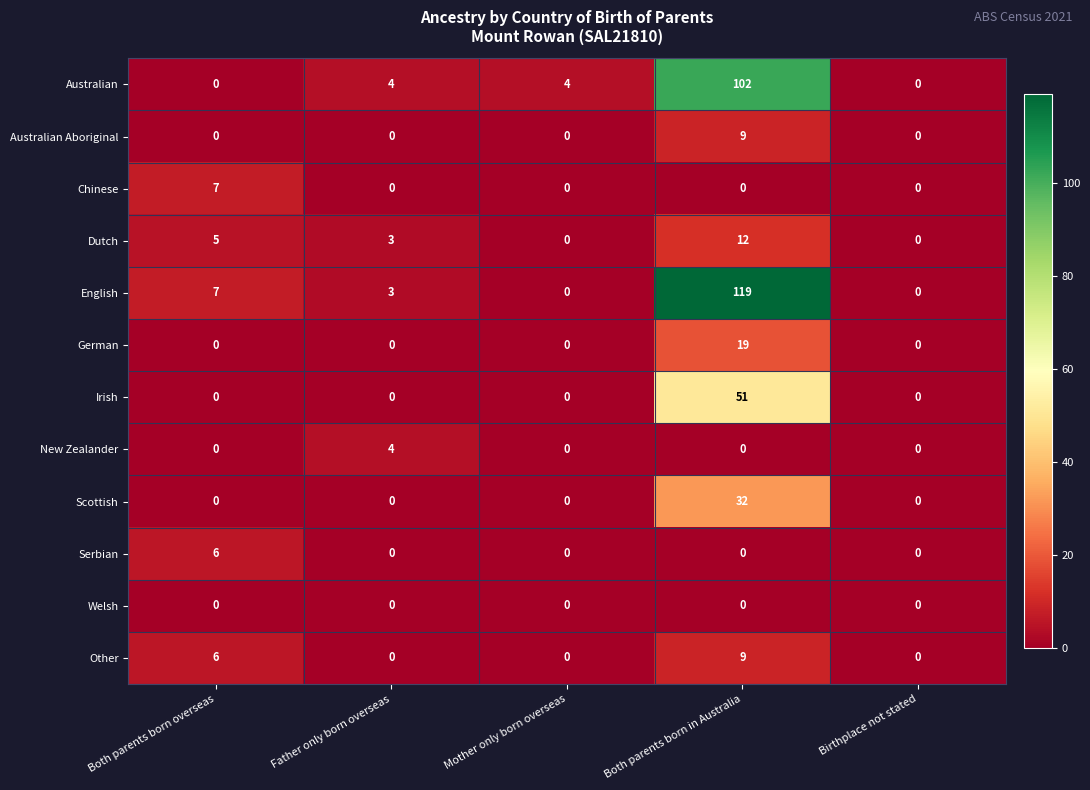

What is the total value across all series at Father only born overseas?

14